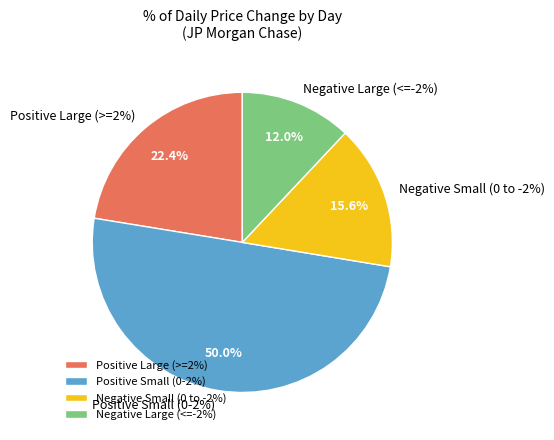

The 2013-11-14 slice represents 1% of the pie. True or false?

False